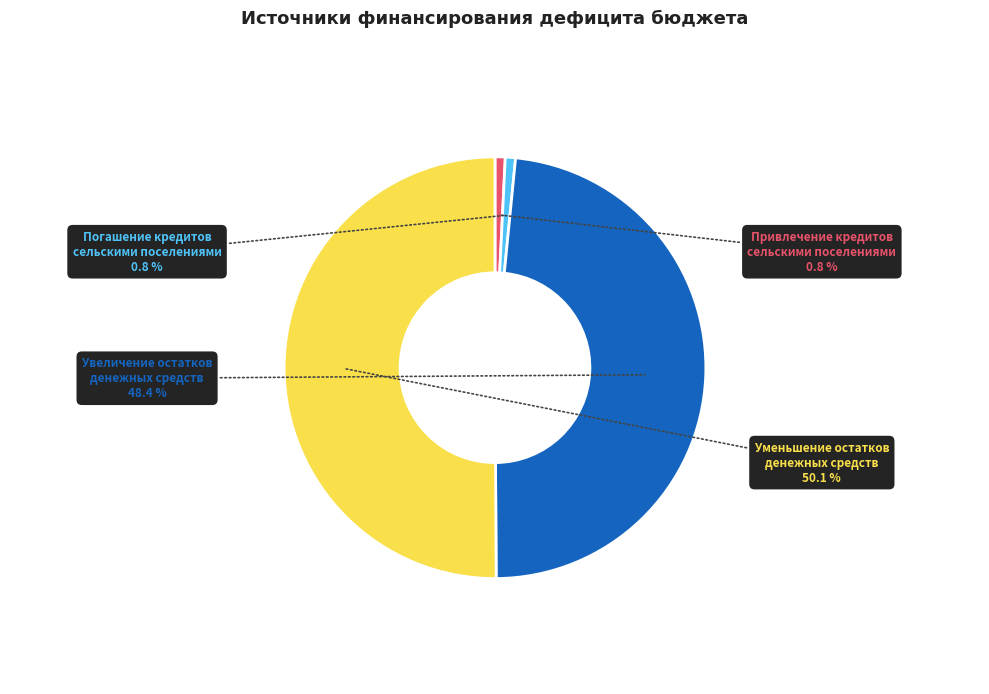

Which category has the biggest portion of the pie?

Уменьшение остатков денежных средств